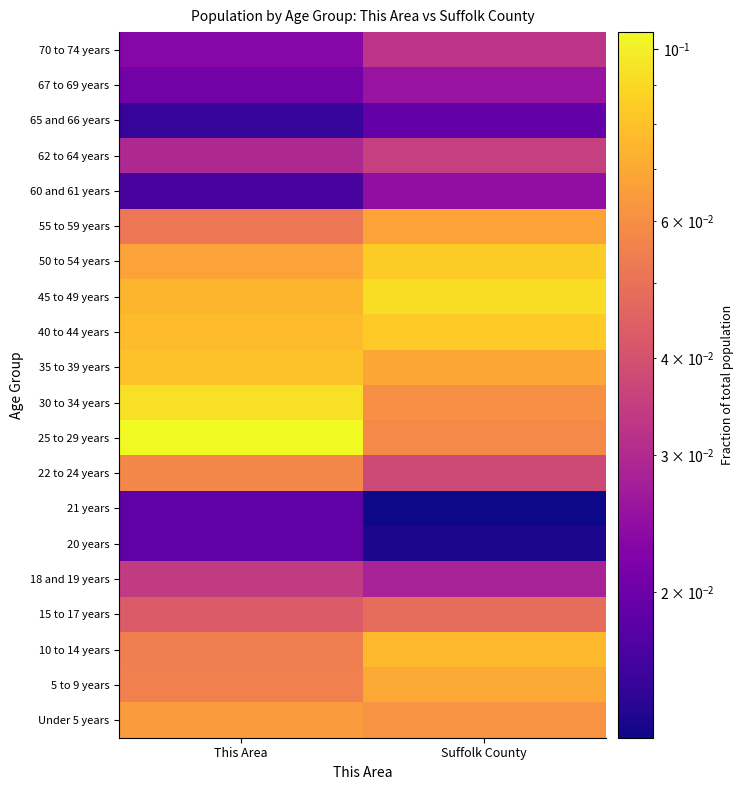

Reading left to right, list all the values displayed in this chart.

Under 5 years: This Area=0.1	Suffolk County=0.1
5 to 9 years: This Area=0.1	Suffolk County=0.1
10 to 14 years: This Area=0.1	Suffolk County=0.1
15 to 17 years: This Area=0.0	Suffolk County=0.0
18 and 19 years: This Area=0.0	Suffolk County=0.0
20 years: This Area=0.0	Suffolk County=0.0
21 years: This Area=0.0	Suffolk County=0.0
22 to 24 years: This Area=0.1	Suffolk County=0.0
25 to 29 years: This Area=0.1	Suffolk County=0.1
30 to 34 years: This Area=0.1	Suffolk County=0.1
35 to 39 years: This Area=0.1	Suffolk County=0.1
40 to 44 years: This Area=0.1	Suffolk County=0.1
45 to 49 years: This Area=0.1	Suffolk County=0.1
50 to 54 years: This Area=0.1	Suffolk County=0.1
55 to 59 years: This Area=0.1	Suffolk County=0.1
60 and 61 years: This Area=0.0	Suffolk County=0.0
62 to 64 years: This Area=0.0	Suffolk County=0.0
65 and 66 years: This Area=0.0	Suffolk County=0.0
67 to 69 years: This Area=0.0	Suffolk County=0.0
70 to 74 years: This Area=0.0	Suffolk County=0.0